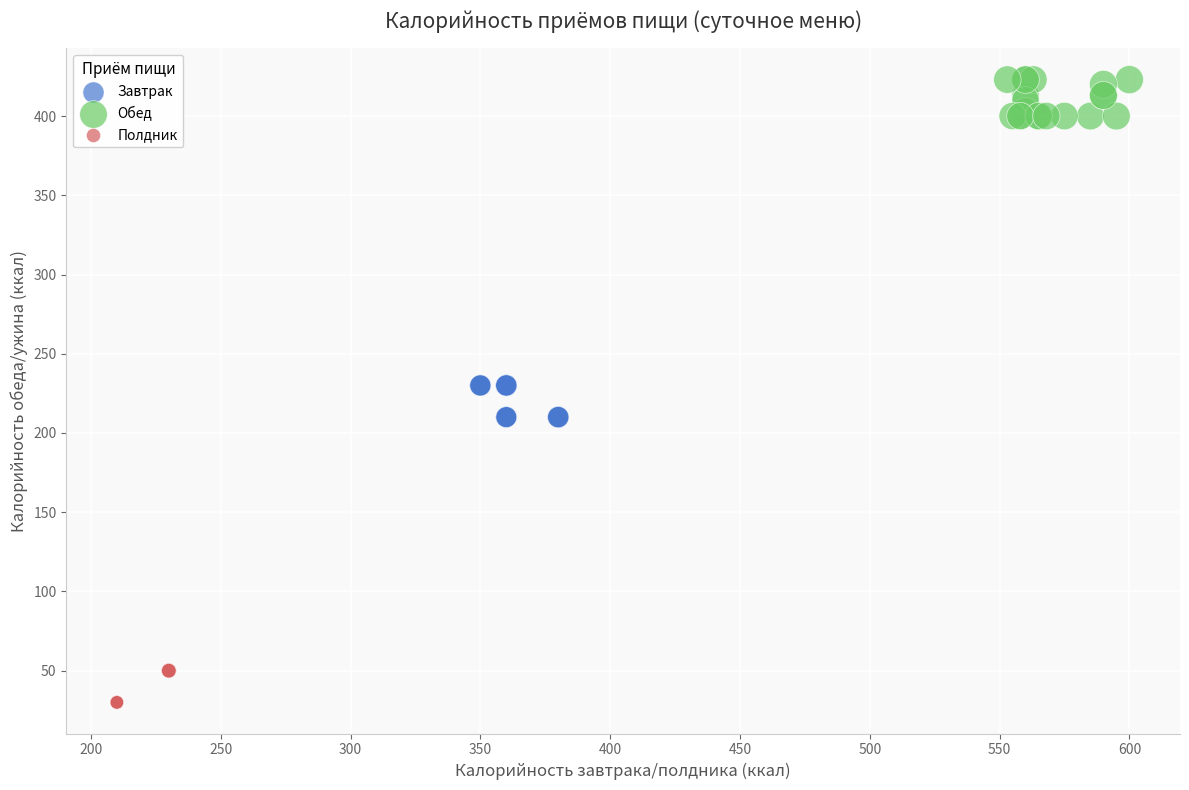

What are all the series names shown in the legend?

Завтрак, Обед, Полдник